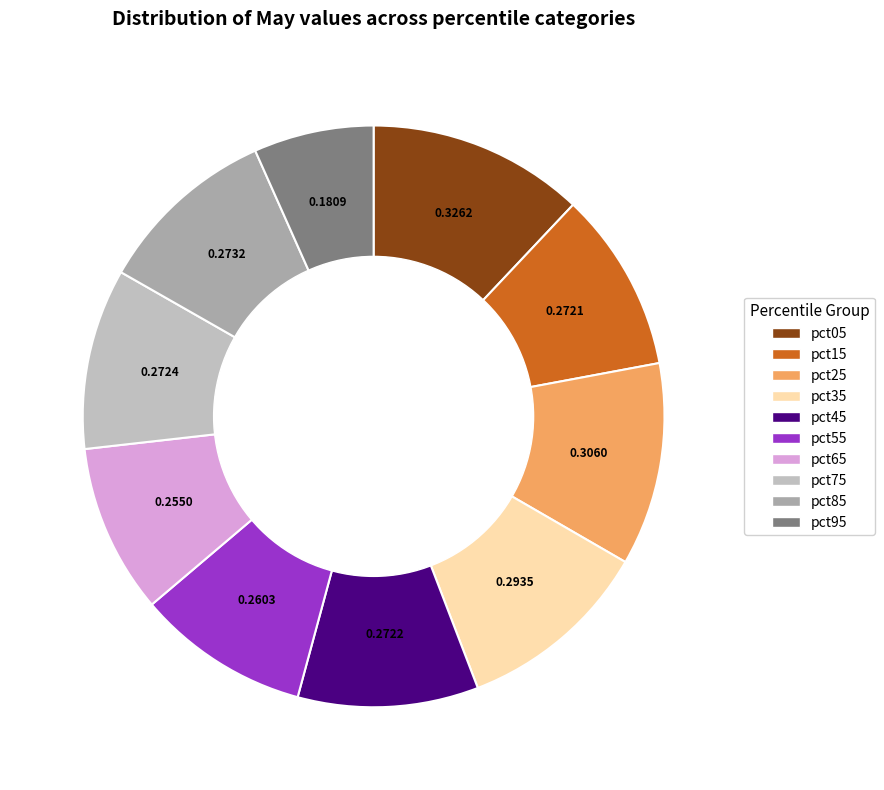

The pct55 slice represents 21% of the pie. True or false?

False